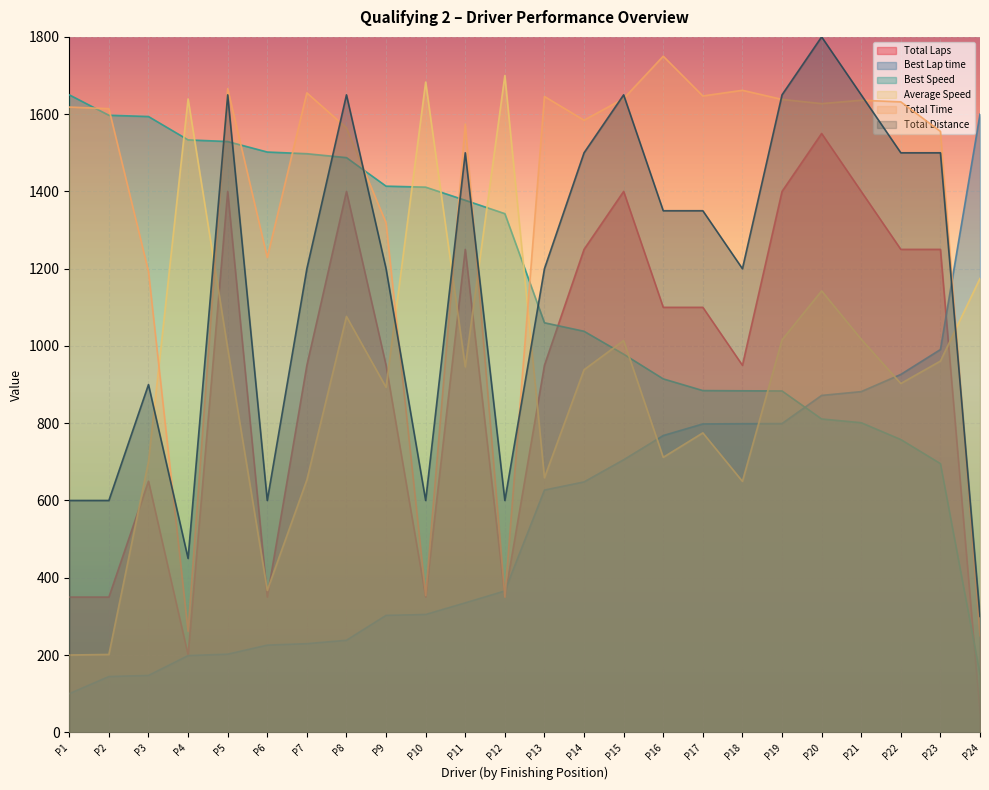

How many times do Total Distance and Best Lap time cross each other?

1